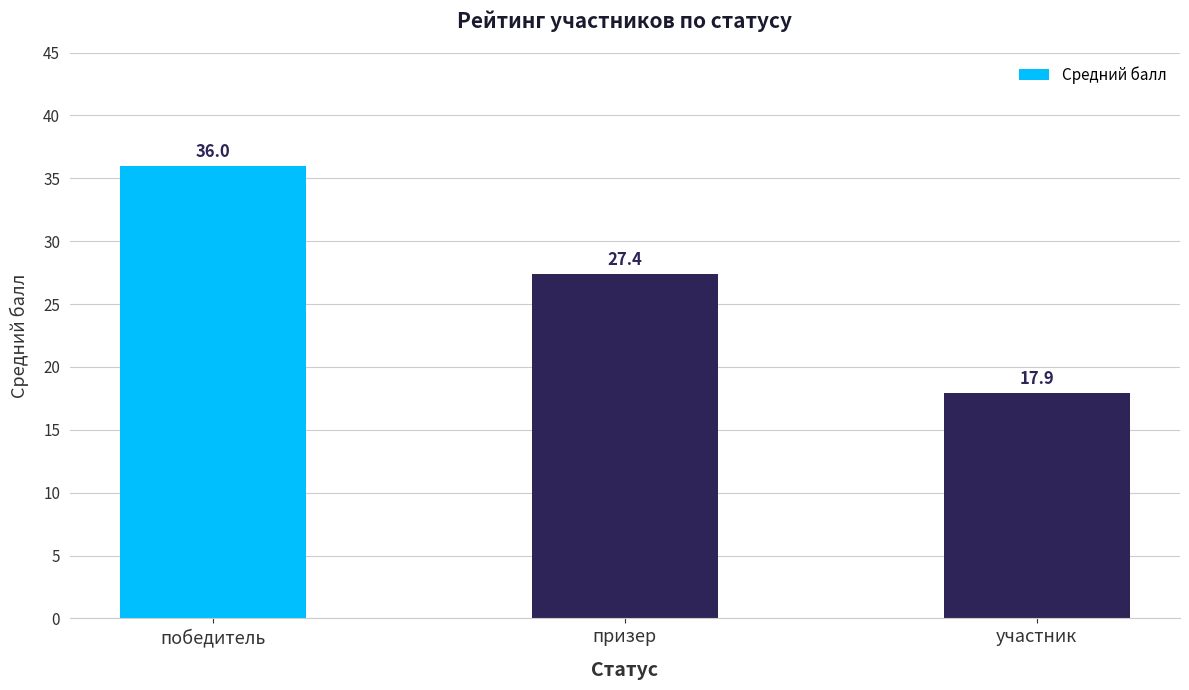

How many data points does each series have?

3